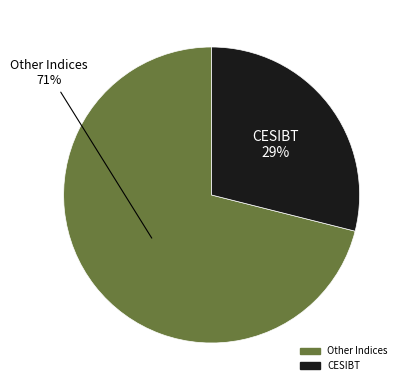

Is there any slice that represents more than half of the pie?

Yes